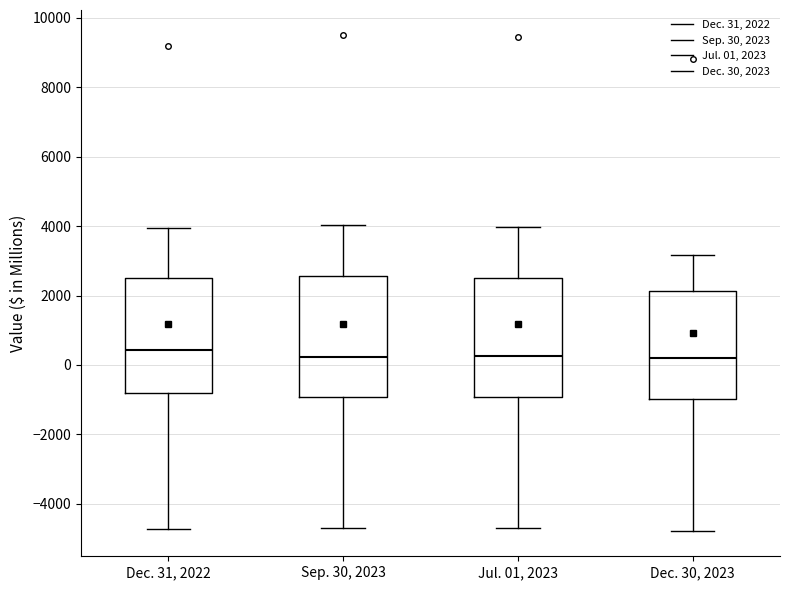

Where does the upper whisker of the box for Dec. 31, 2022 end on the y-axis? The values are not printed on the chart, so give them approximately, as read against the axis.

4000